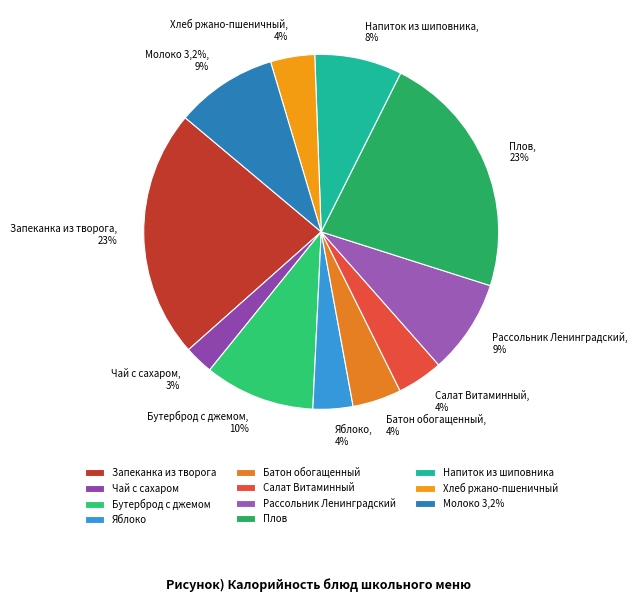

Is the sum of Бутерброд с джемом and Хлеб ржано-пшеничный greater than half?

No